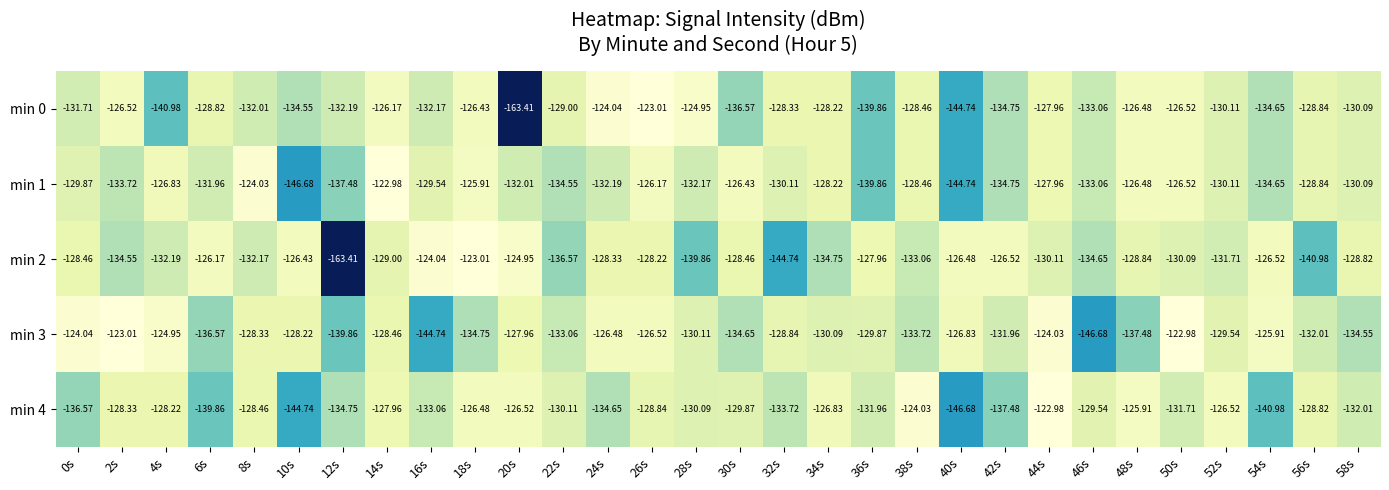

What is the greatest value displayed?

-123.0